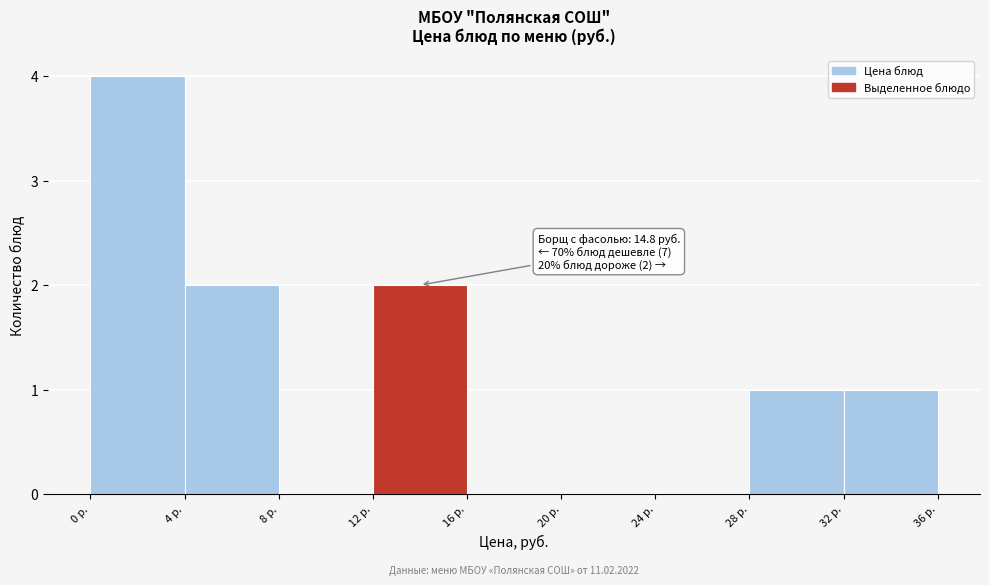

Which range on the x-axis has the tallest bar?

0 to 4